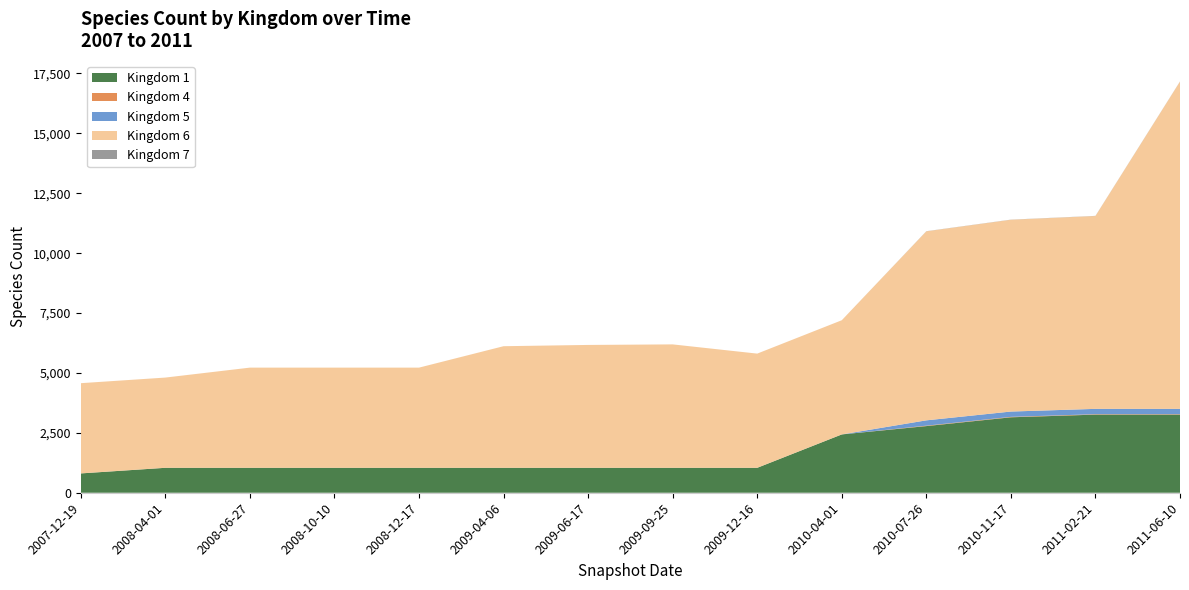

Reading right to left, list all the values displayed in this chart.

1: 3261	3261	3149	2782	2434	1041	1041	1041	1041	1041	1041	1041	1041	807
4: 18	18	18	18	0	0	0	0	0	0	0	0	0	0
5: 222	222	222	222	0	0	0	0	0	0	0	0	0	0
6: 13660	8050	8005	7889	4766	4766	5151	5128	5075	4181	4181	4181	3766	3766
7: 5	5	5	5	0	0	0	0	0	0	0	0	0	0